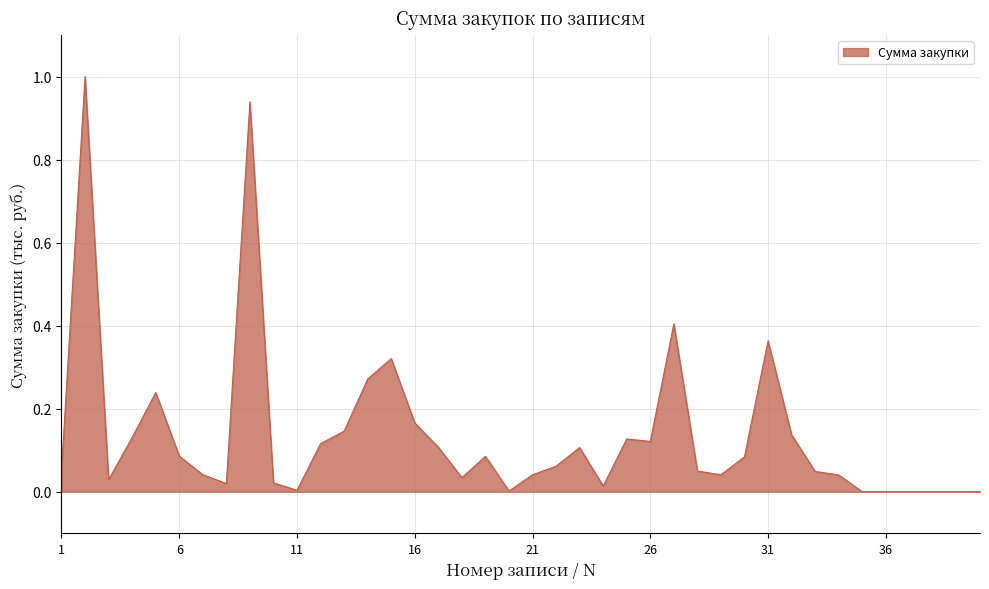

What is the maximum value shown in the chart?

1.0